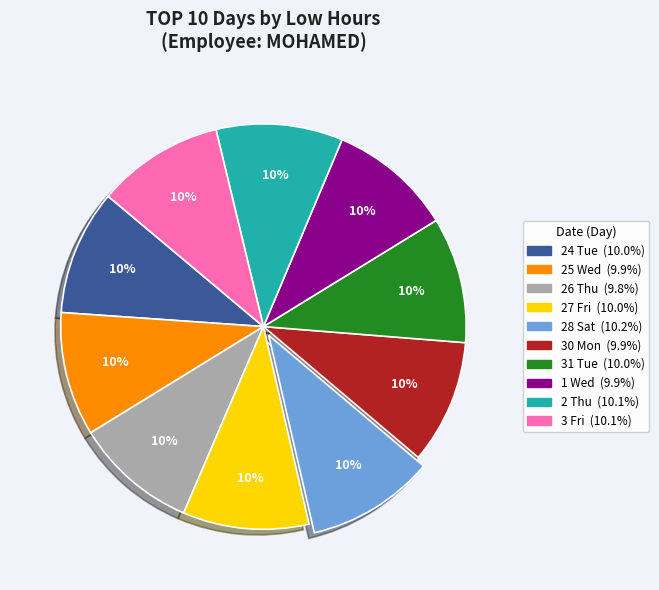

Does any single category account for the majority?

No